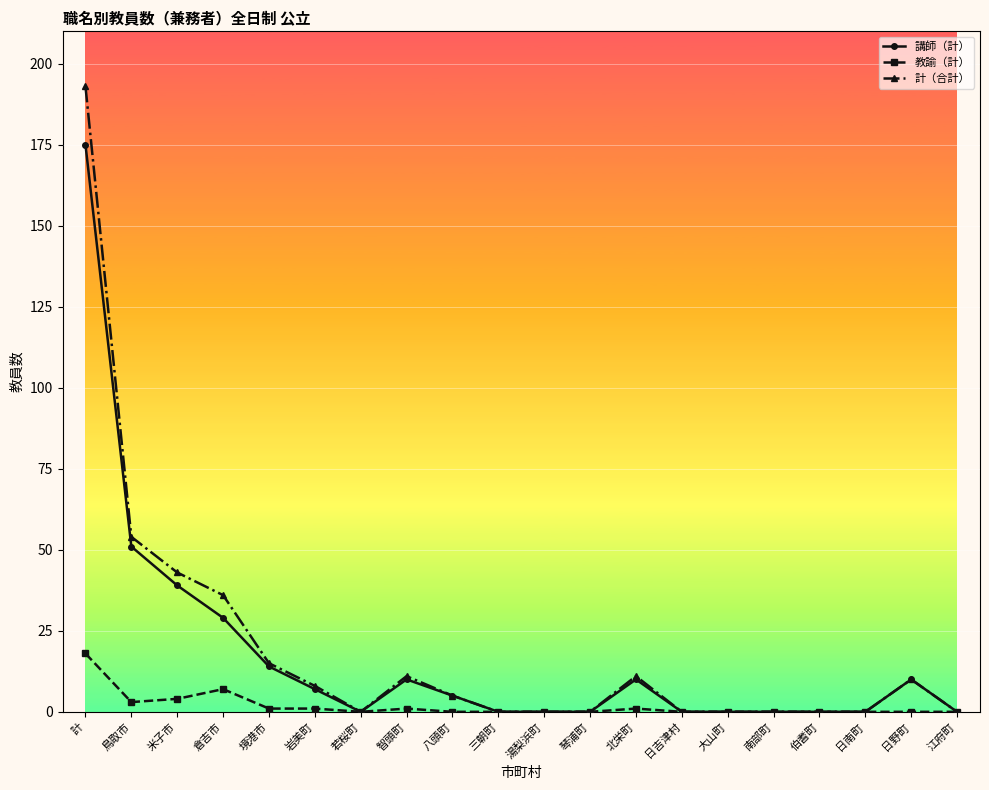

The 講師（計） series shows -53 at 湯梨浜町. True or false?

False